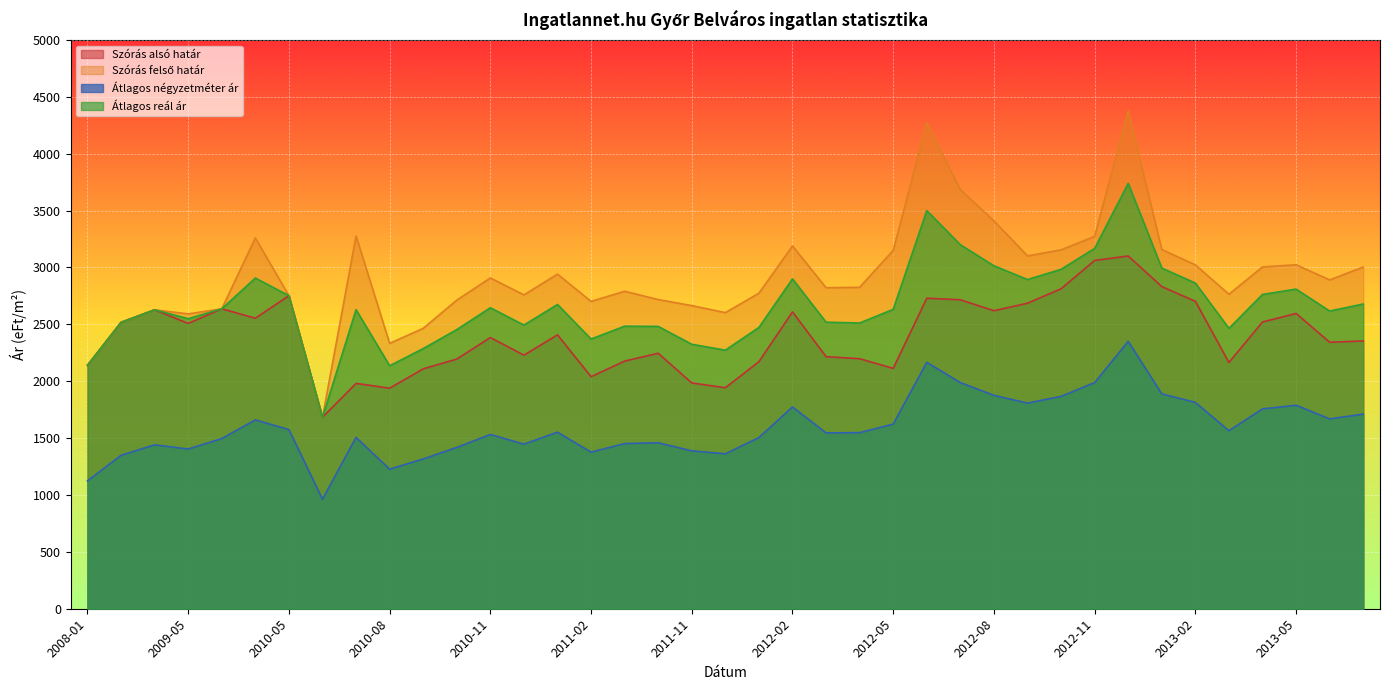

How many interior local peaks does the Átlagos reál ár series have?

10